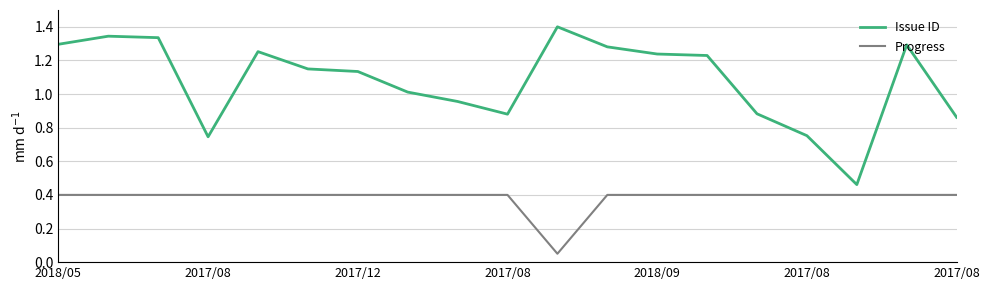

List the series in order of their peak value, lowest first.

Progress, Issue ID